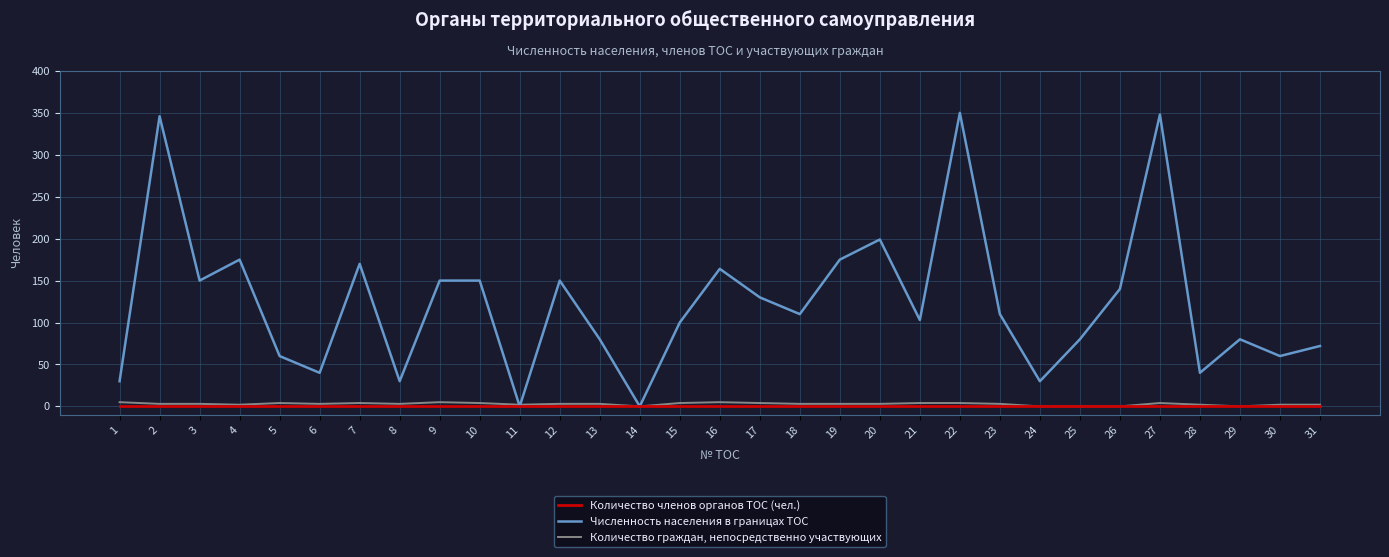

Is the value of Численность населения в границах ТОС at 23 greater than the value of Количество граждан, непосредственно участвующих at 15?

Yes